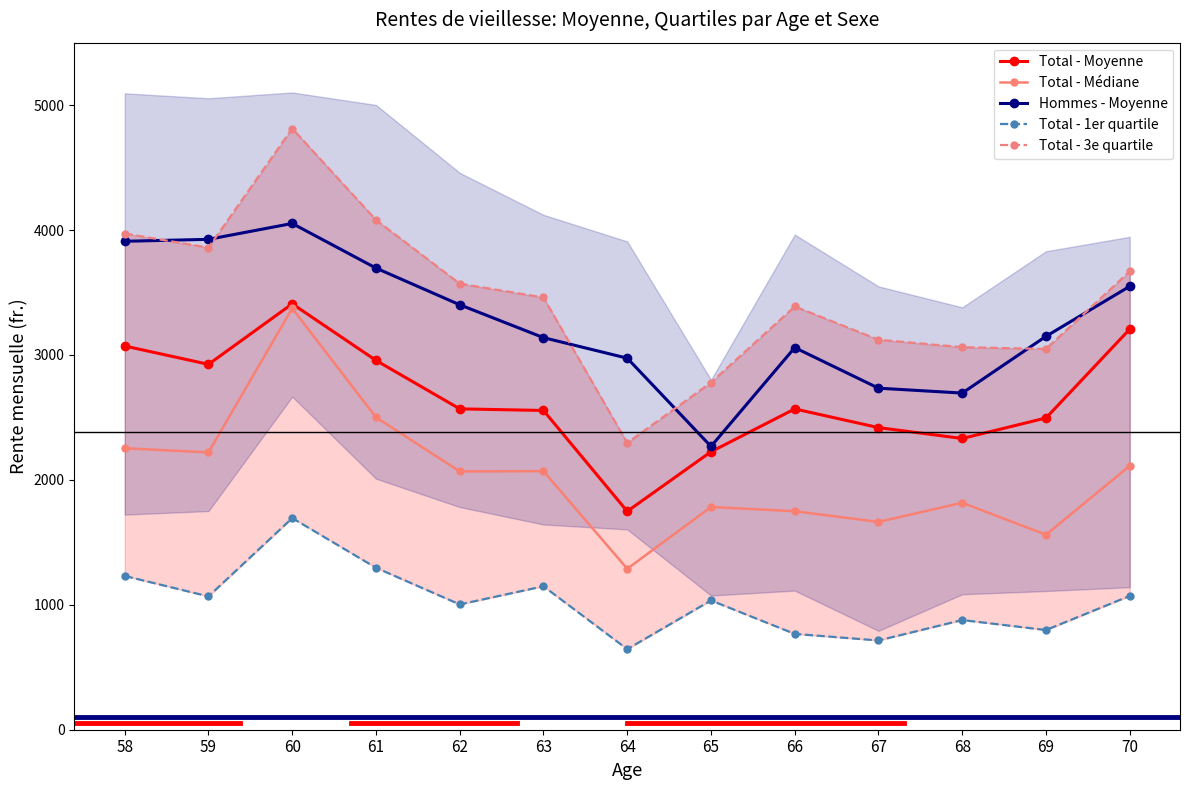

True or false: Total - Médiane and Total - 1er quartile cross at least once.

False